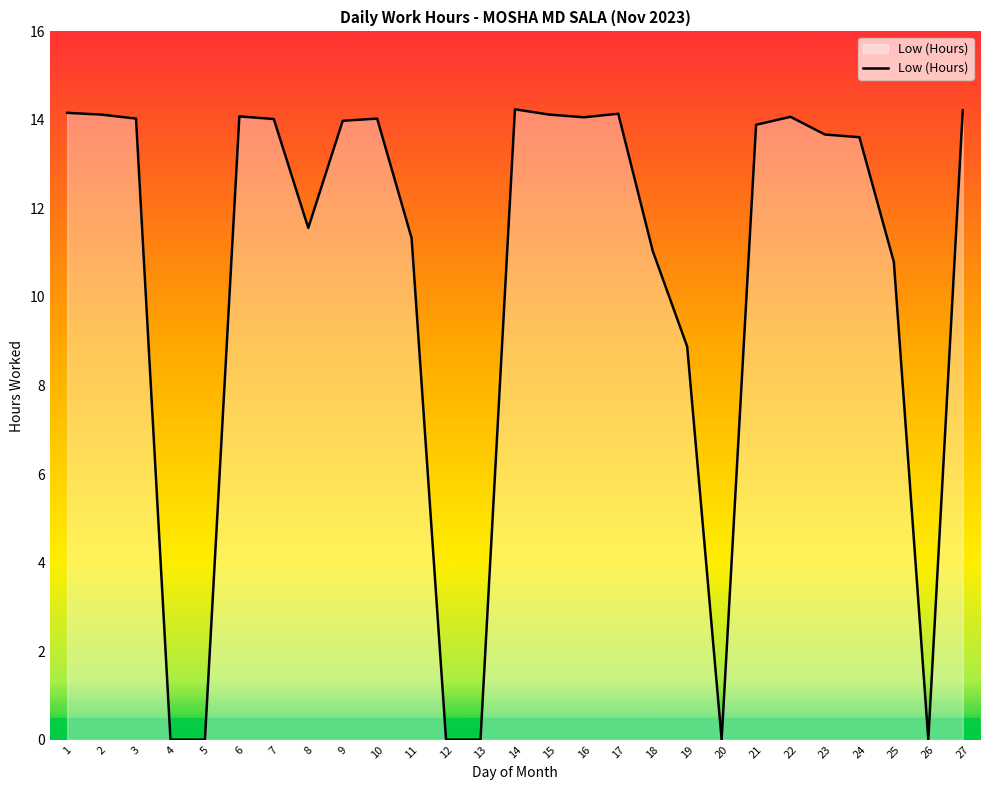

What is the change in value from 5 to 8?

+11.6